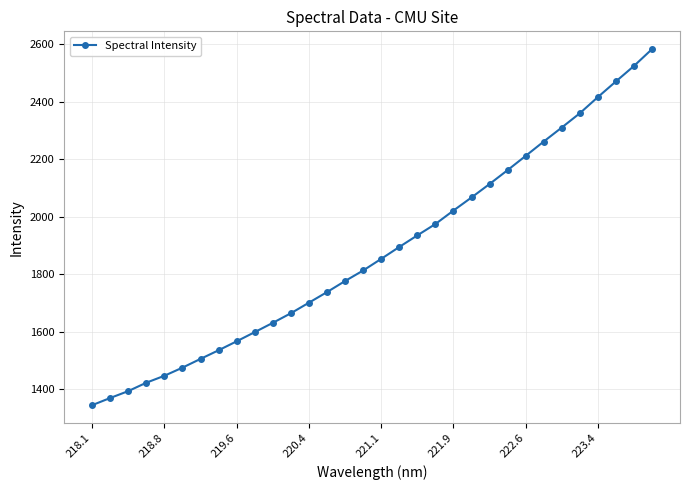

What is the sum of all values?

60153.0